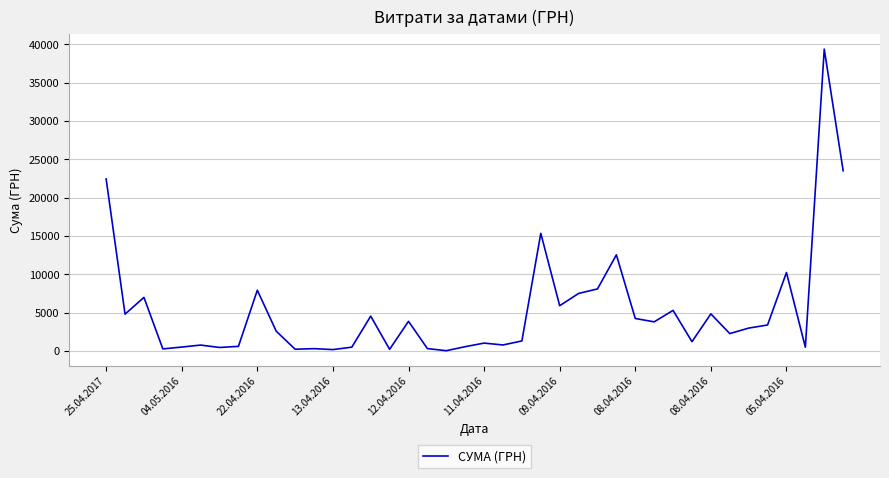

What is the difference between the maximum and minimum values?

39359.1